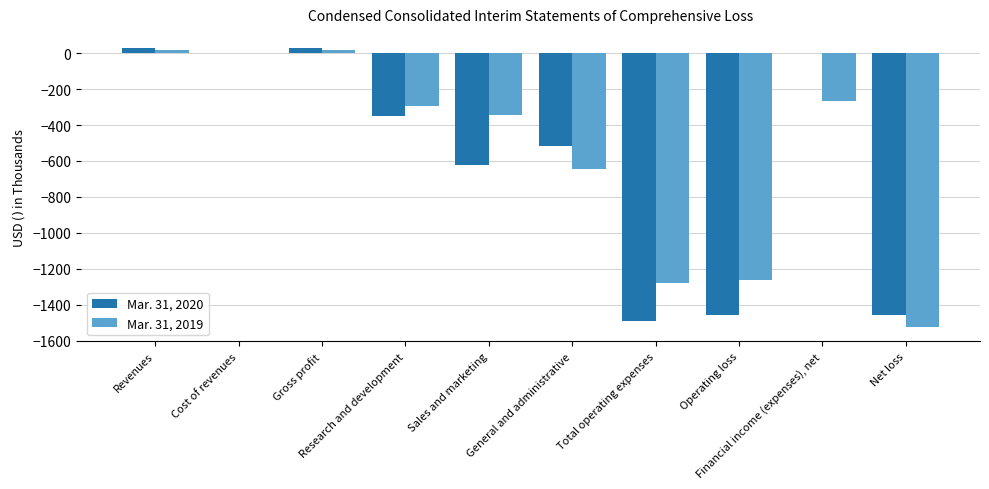

How many groups of bars are there?

10